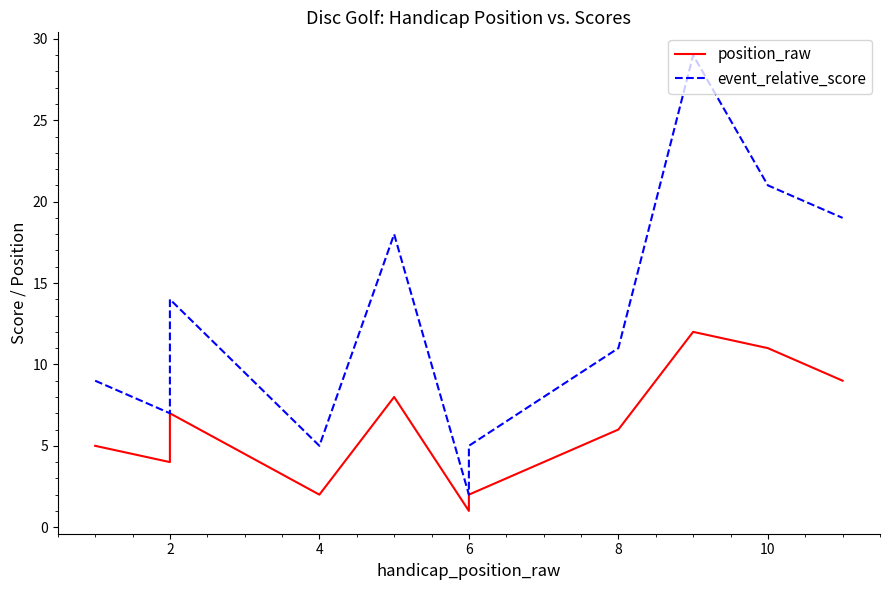

Rank the series by their average value, from highest to lowest.

event_relative_score, position_raw